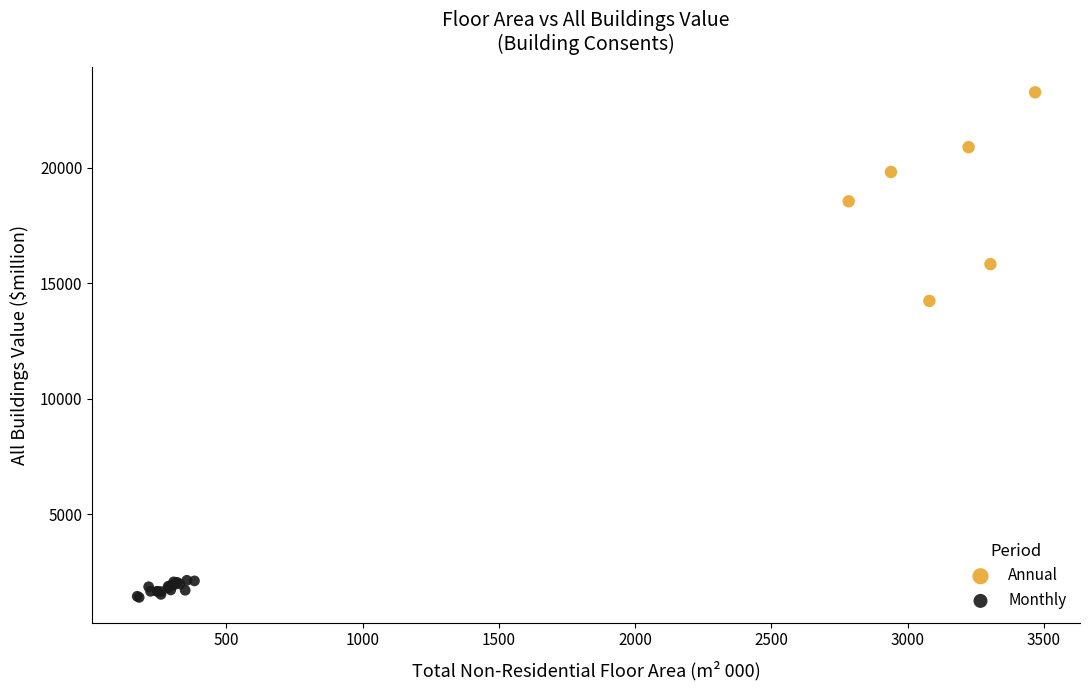

Which series contains the lowest Y value?

Monthly